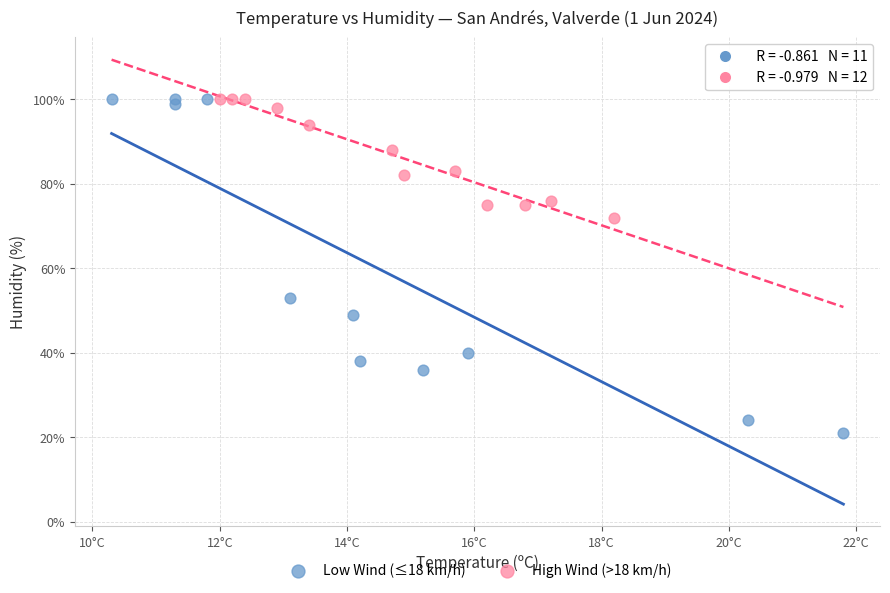

Which series has the widest spread of Y values?

Low Wind (≤18 km/h)